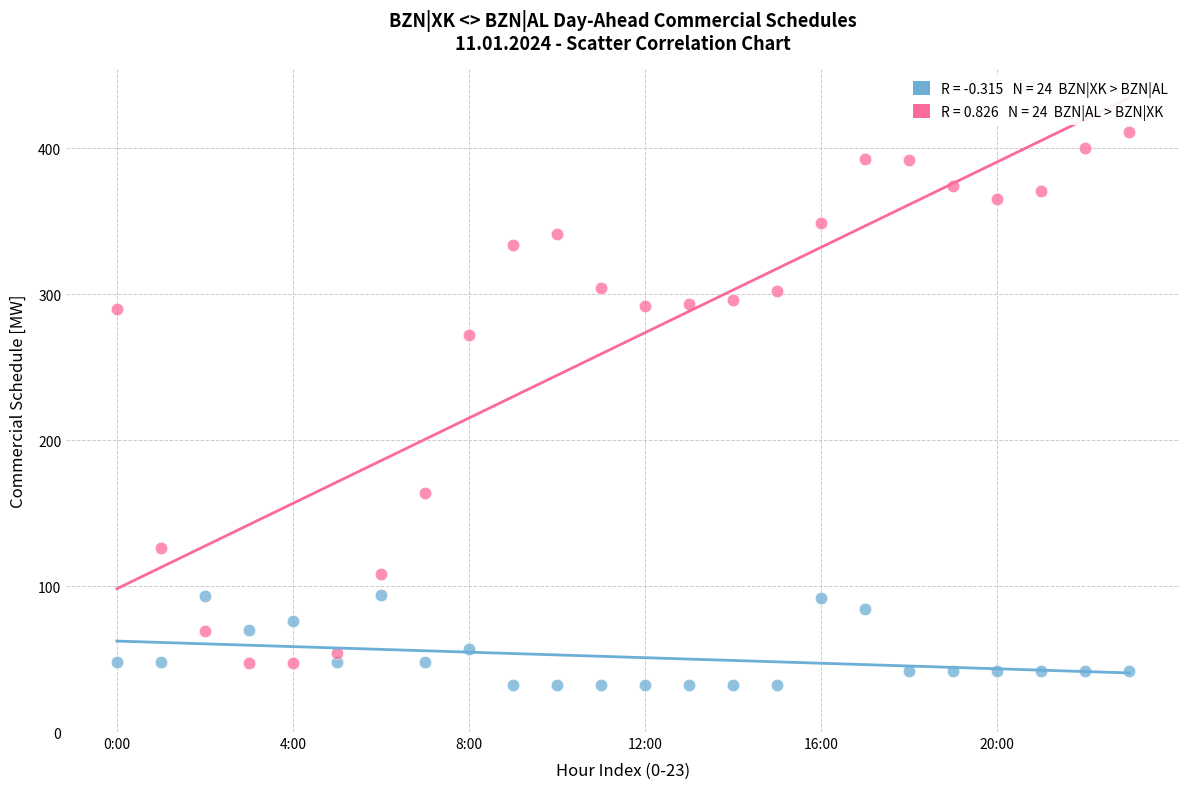

Across all series, what Y value is closest to 221?

272